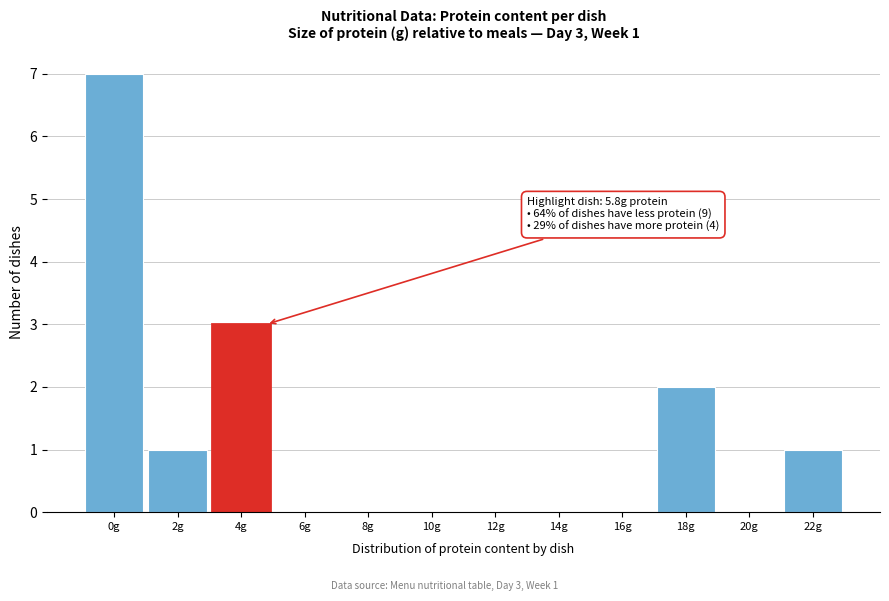

Reading left to right, list all the values displayed in this chart.

0g=7	2g=1	4g=3	6g=0	8g=0	10g=0	12g=0	14g=0	16g=0	18g=2	20g=0	22g=1